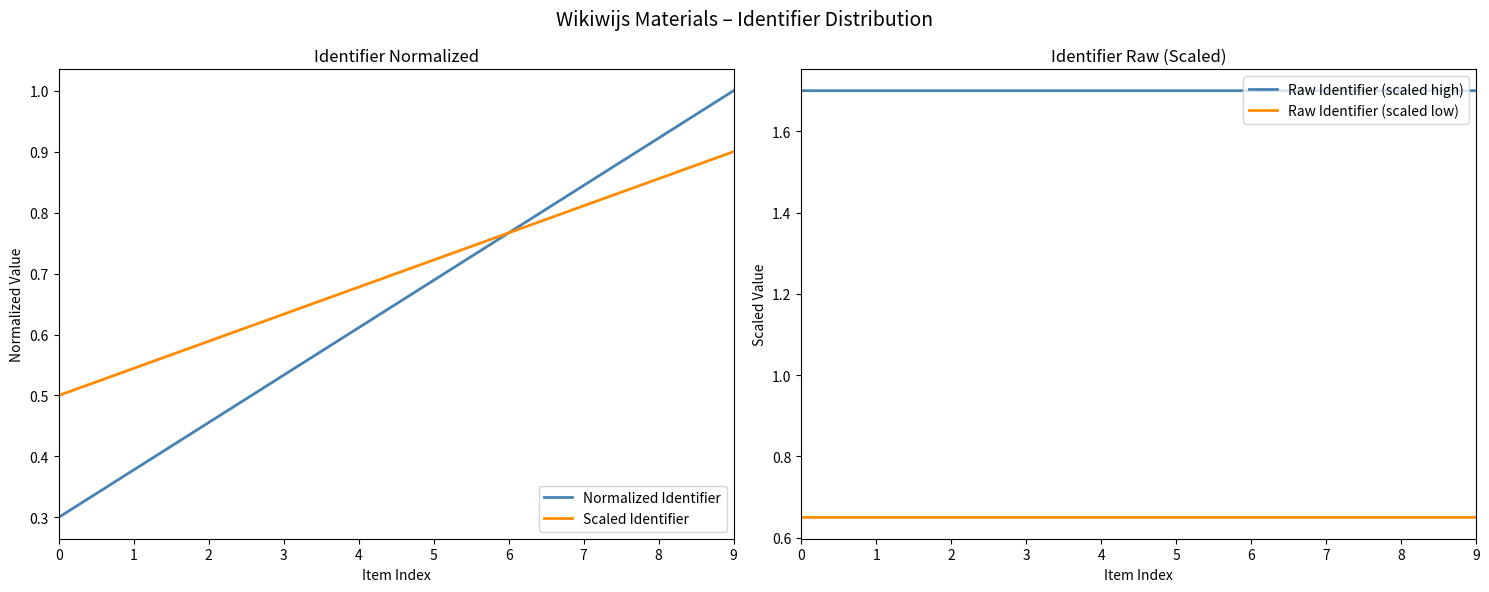

Does the chart have visible grid lines?

No